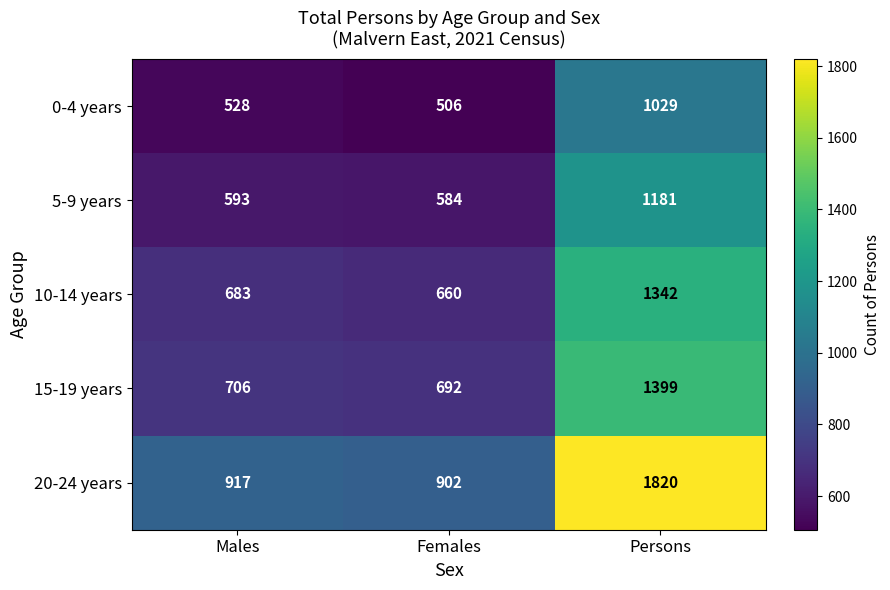

What is the spread (max minus min) of values at Males?

389